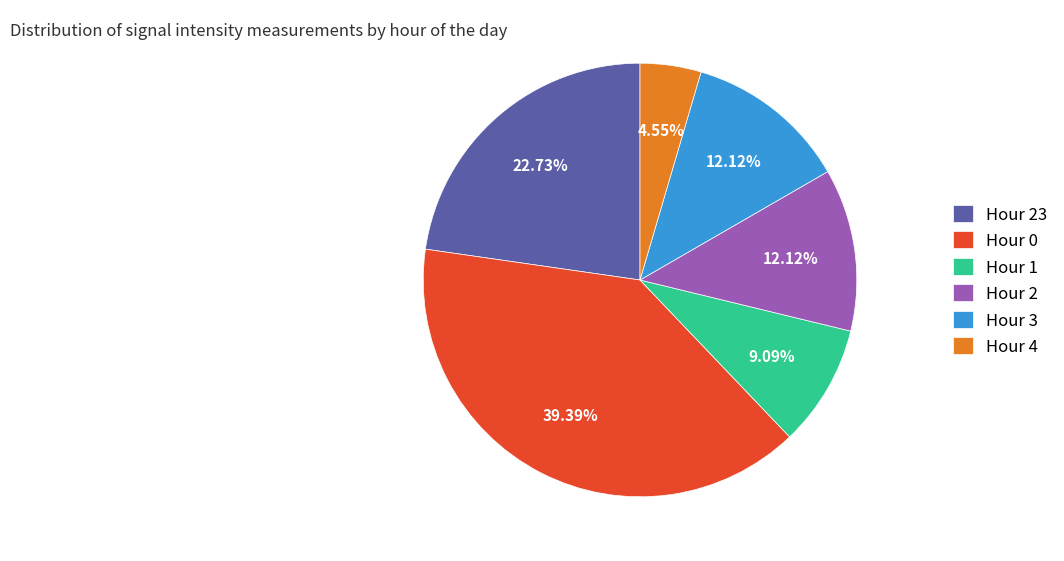

What is the largest slice in the pie chart?

Hour 0